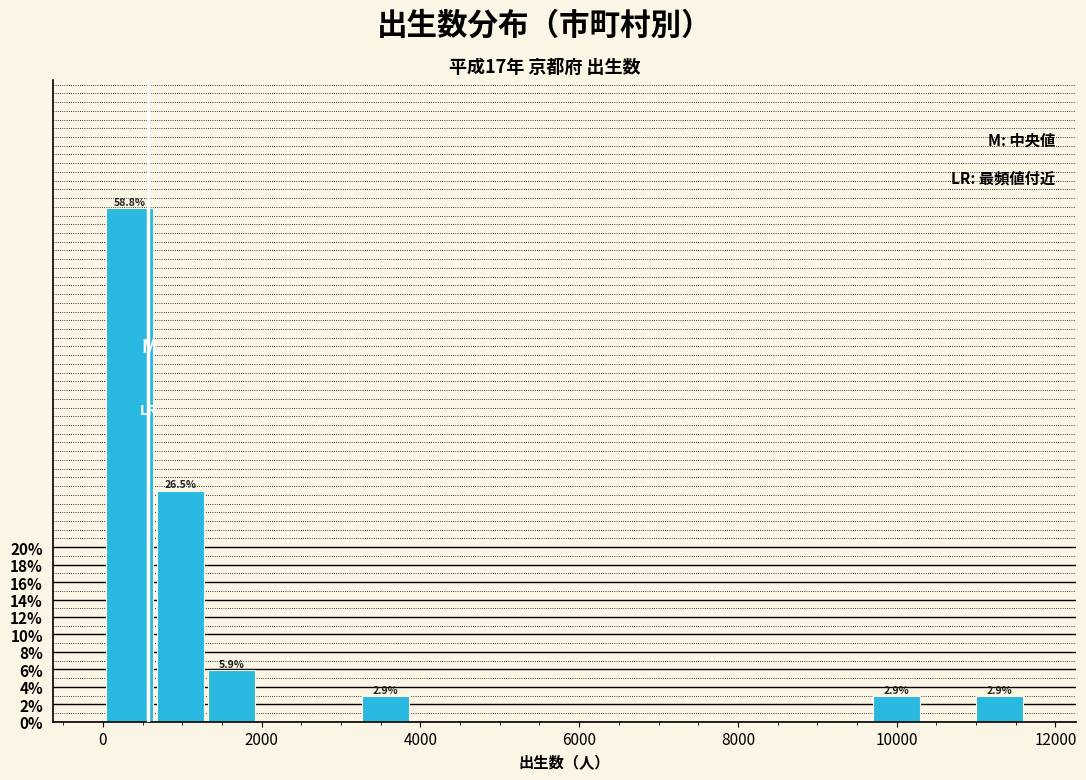

Around what value on the x-axis is the tallest bar? Give the approximate position of its centre, as read against the axis.

400